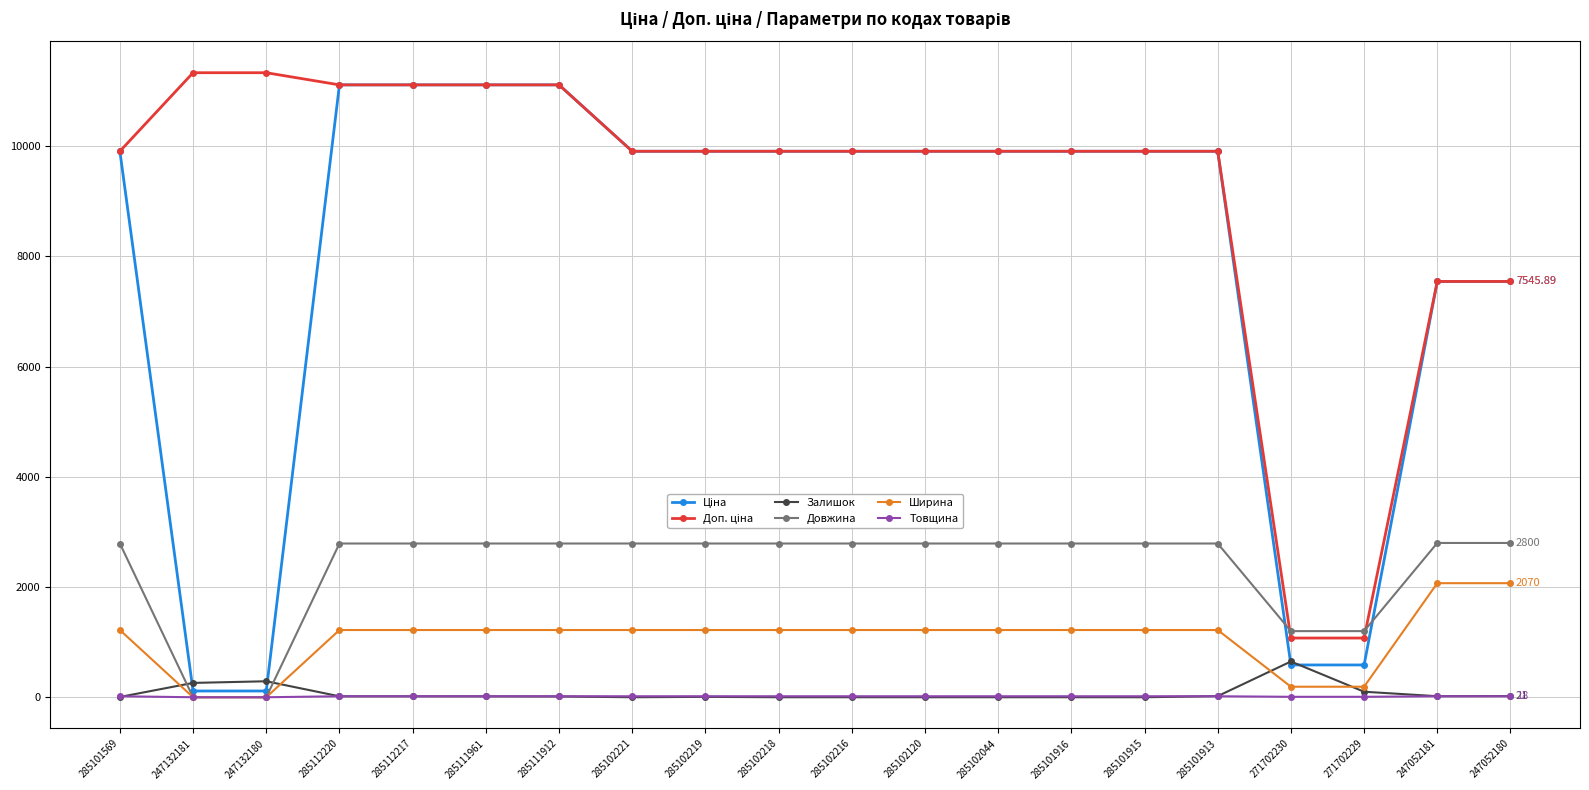

At how many categories does at least one series exceed 7080?

18